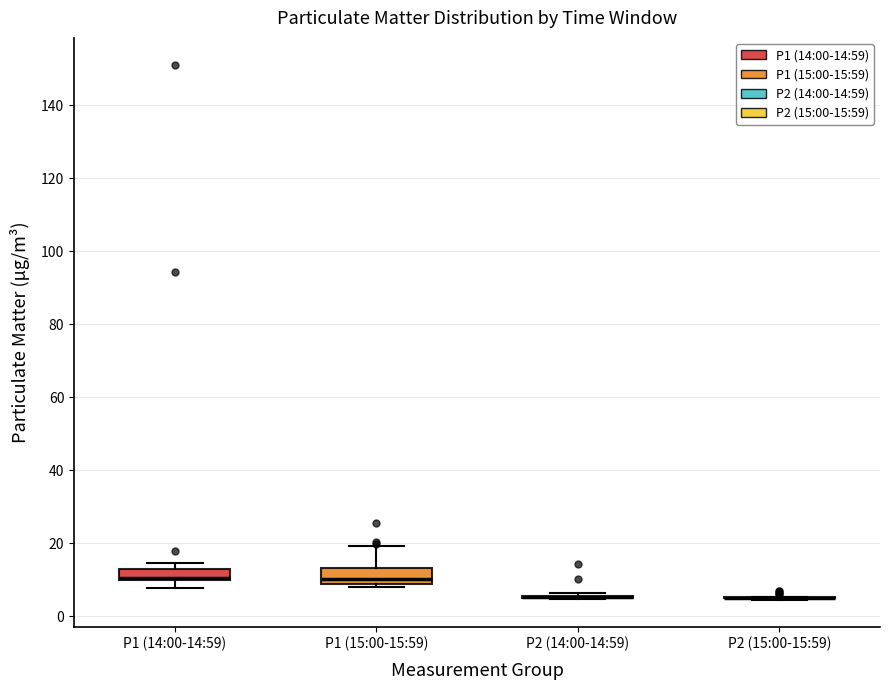

Reading left to right, transcribe this box plot: for each box, give where its median line is, the range the box spans, and where its two whiskers end, as read against the y-axis. The values are not printed on the chart, so give them approximately, as read against the axis.

P1 (14:00-14:59): median 10 (just above the box's lower edge), box 10 to 12, whiskers 8 to 14
P1 (15:00-15:59): median 10, box 8 to 14, whiskers 8 (just below the box's lower edge) to 20
P2 (14:00-14:59): box collapsed to a line at 6, whiskers 4 to 6
P2 (15:00-15:59): box collapsed to a line at 4, whiskers 4 to 6